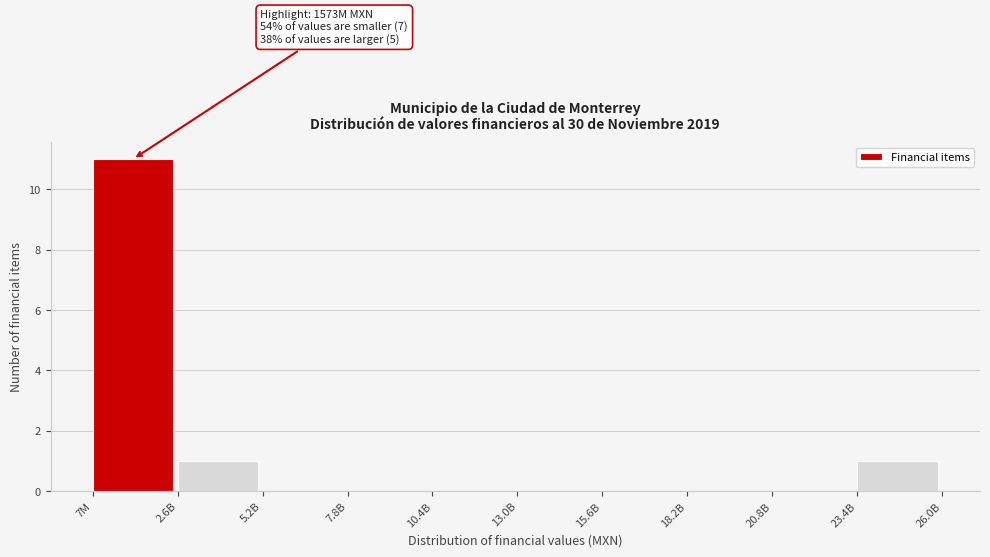

Reading left to right, extract all data points from this chart.

7M=11	2.6B=1	5.2B=0	7.8B=0	10.4B=0	13.0B=0	15.6B=0	18.2B=0	20.8B=0	23.4B=1